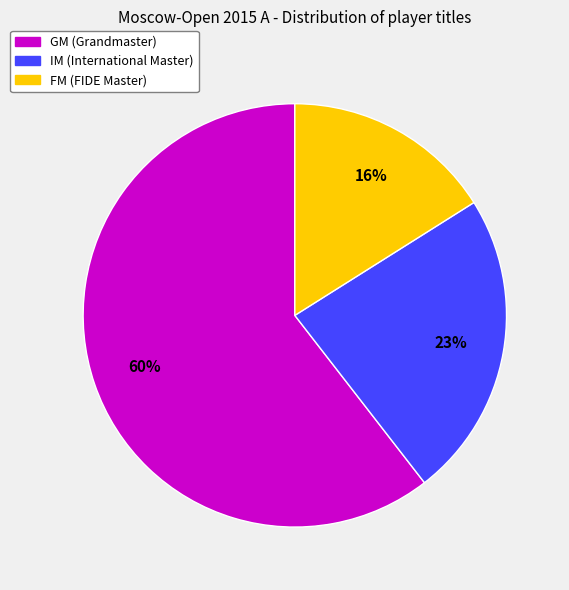

Which has a higher value, IM or GM?

GM